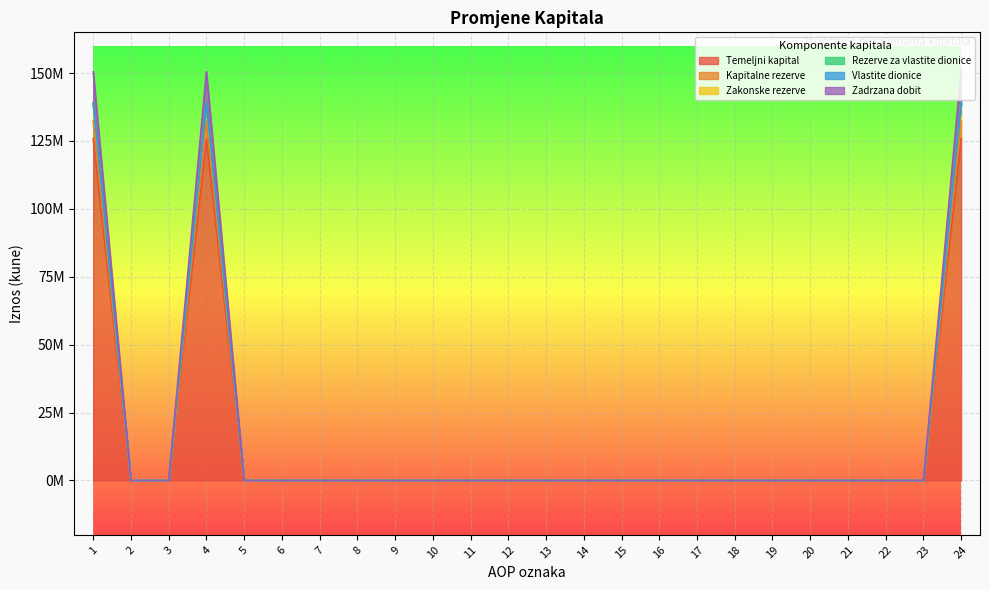

The value of Zakonske rezerve at 10 is 0. True or false?

True